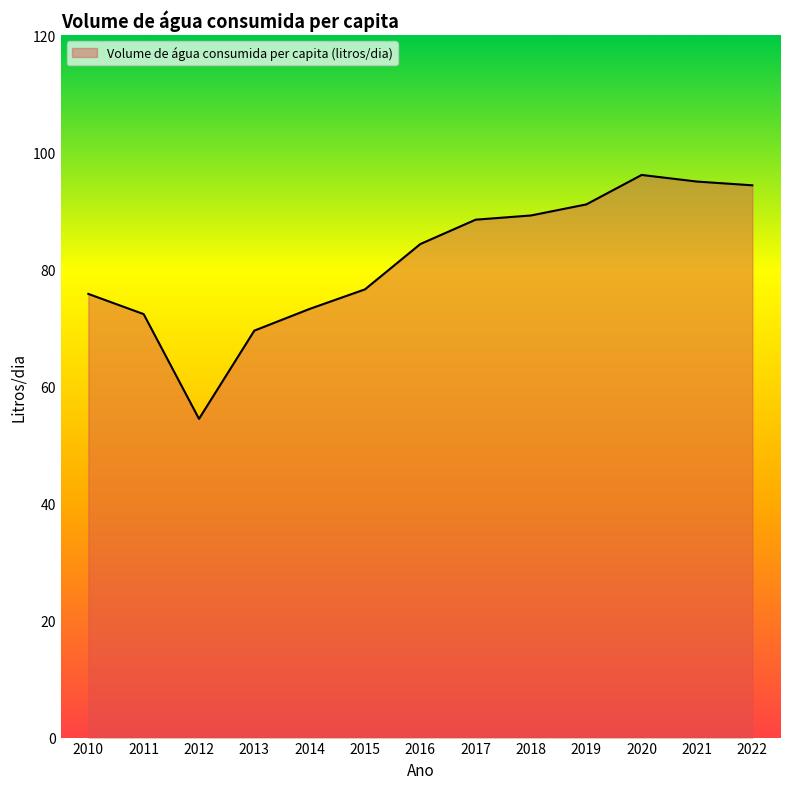

What is the difference between the values at 2012 and 2020?

41.7